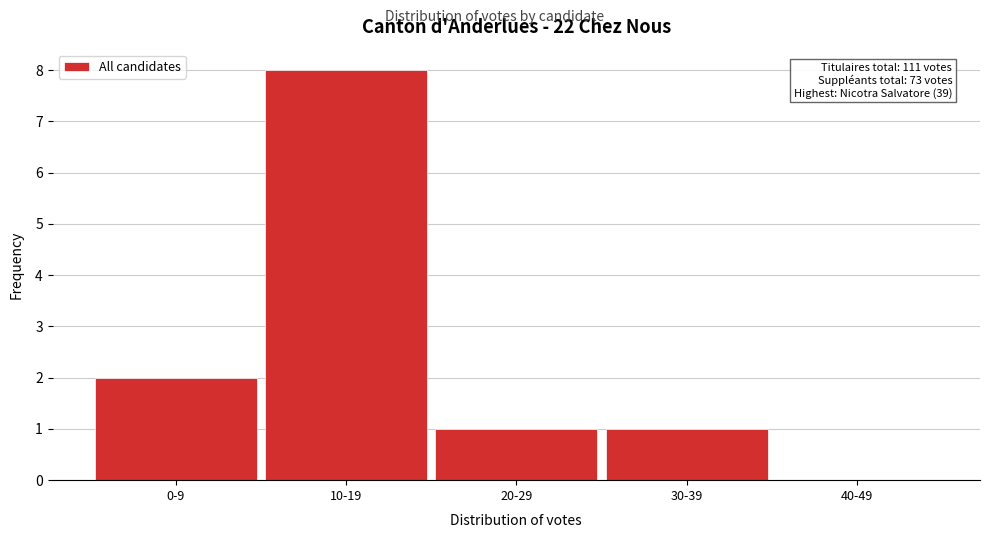

Reading left to right, what are all the values shown in this chart?

0-9=2	10-19=8	20-29=1	30-39=1	40-49=0